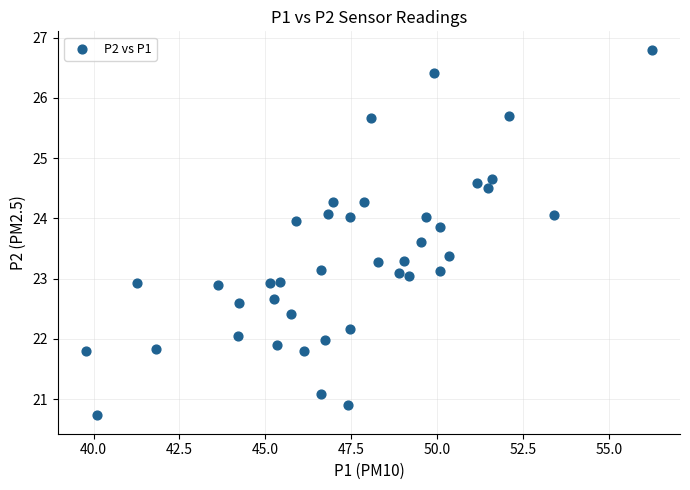

What is the range of X values (max minus min)?

16.5